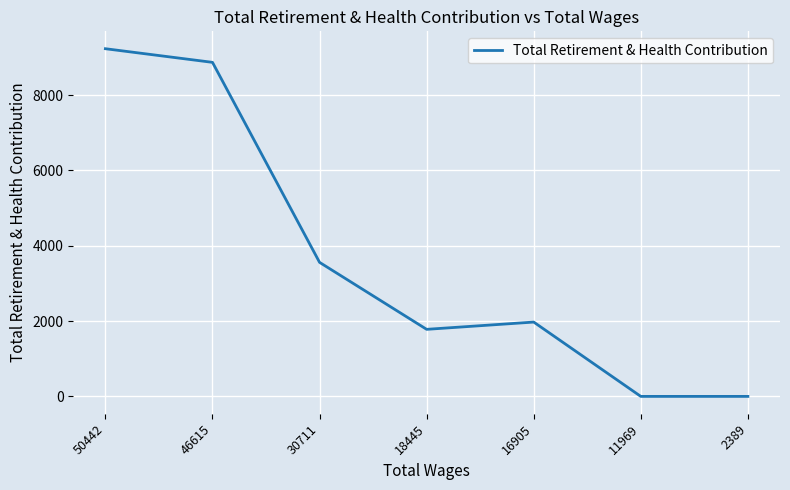

At which category does the data reach its first local peak?

16905